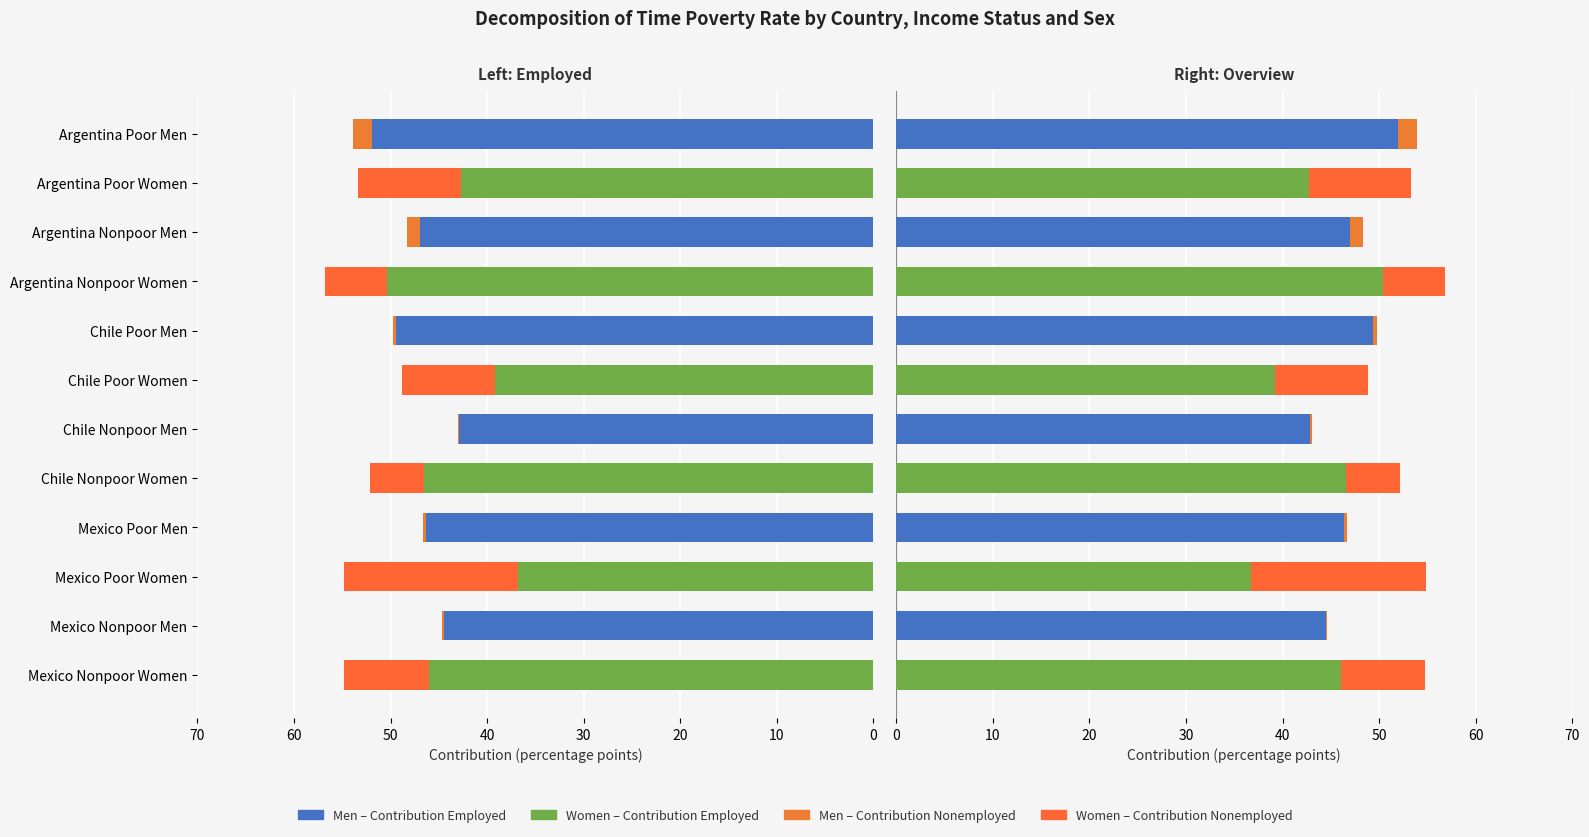

Are the bars horizontal?

Yes